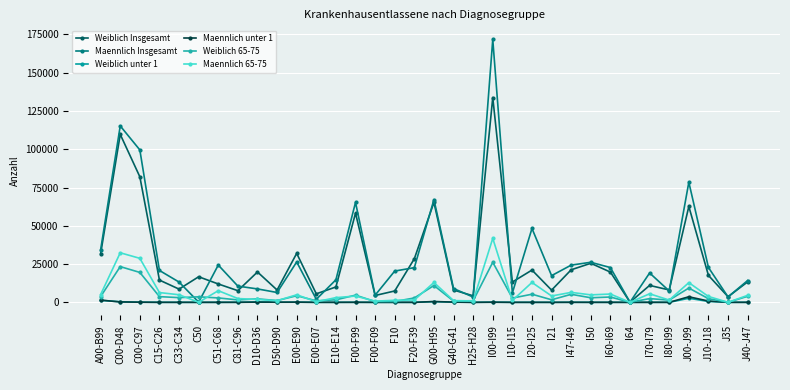

What is the spread (max minus min) of values at F10?

20428